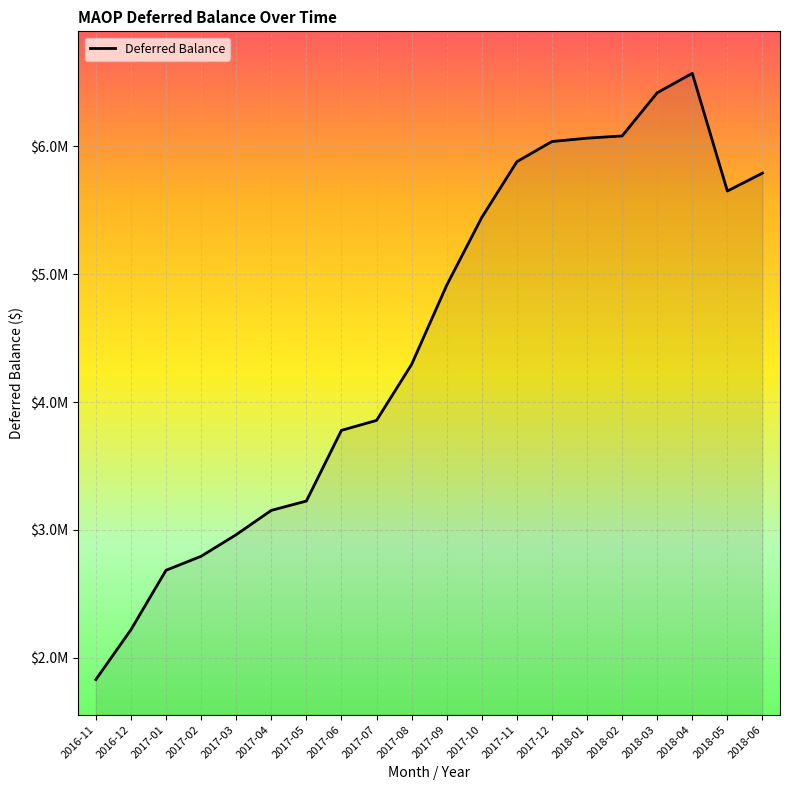

What is the difference between the maximum and minimum values?

4742513.9